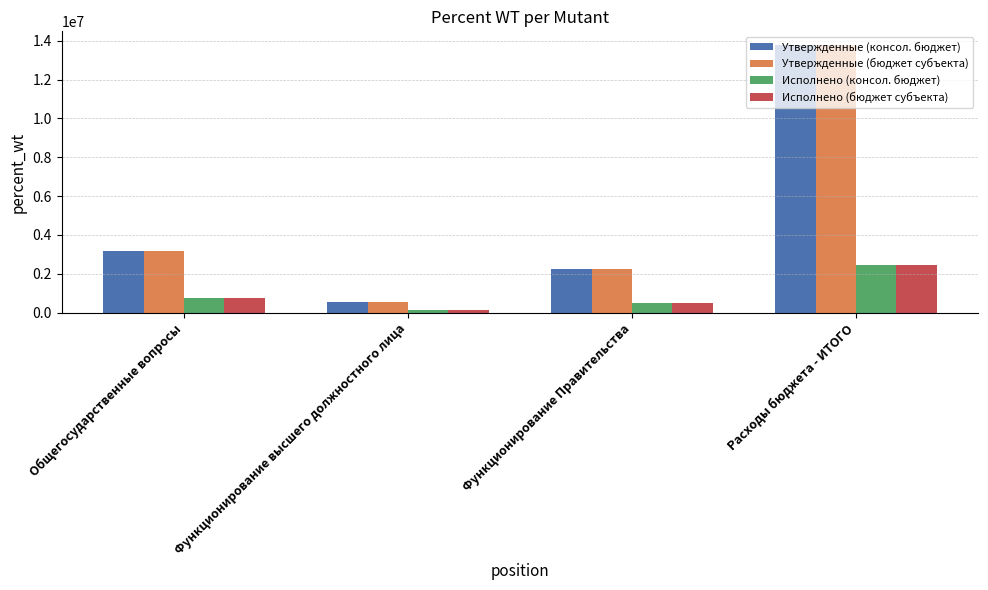

What value does the Утвержденные (бюджет субъекта) series have at Общегосударственные вопросы?

3197416.3